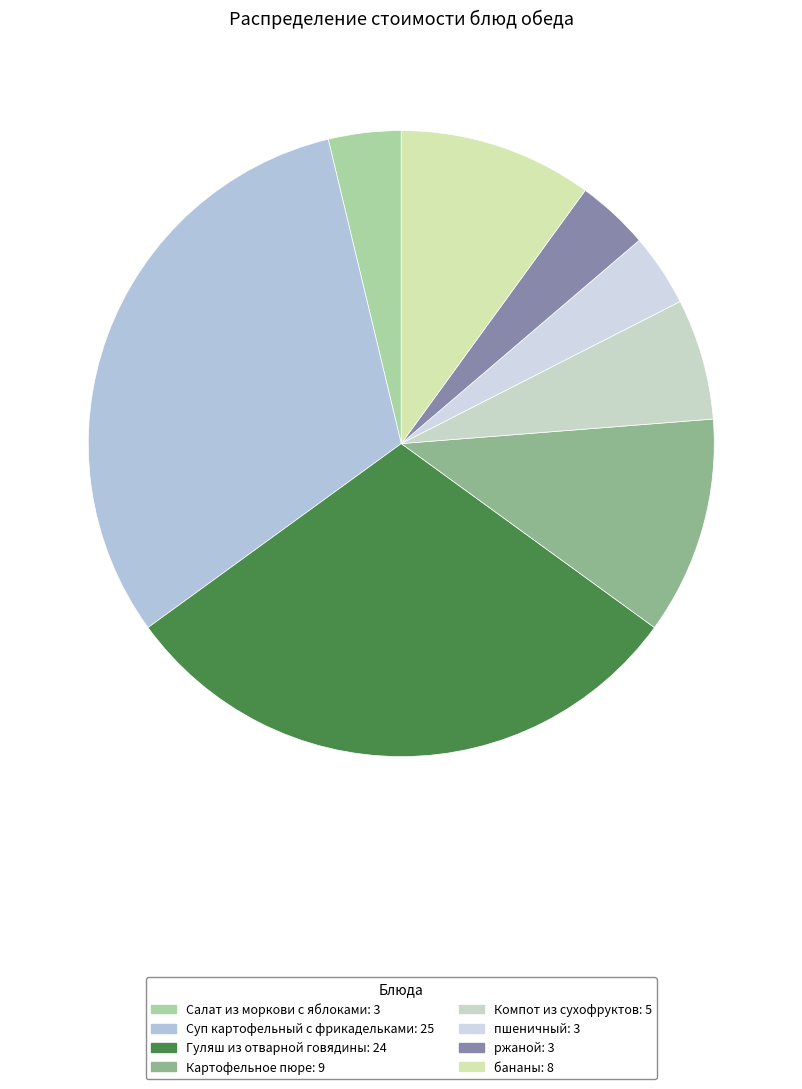

To the nearest percent, what portion does Компот из сухофруктов represent?

6%